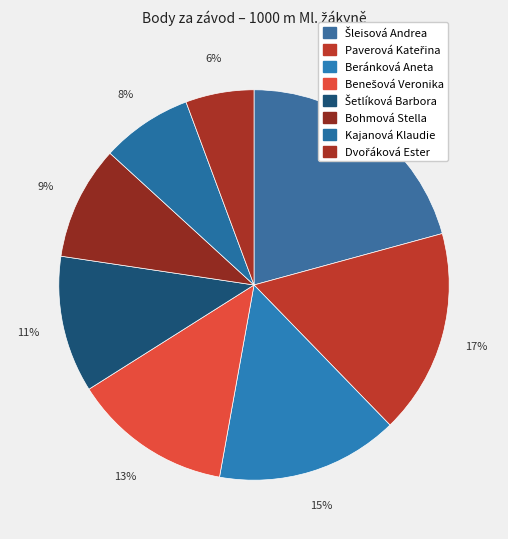

The Paverová Kateřina slice represents 31% of the pie. True or false?

False